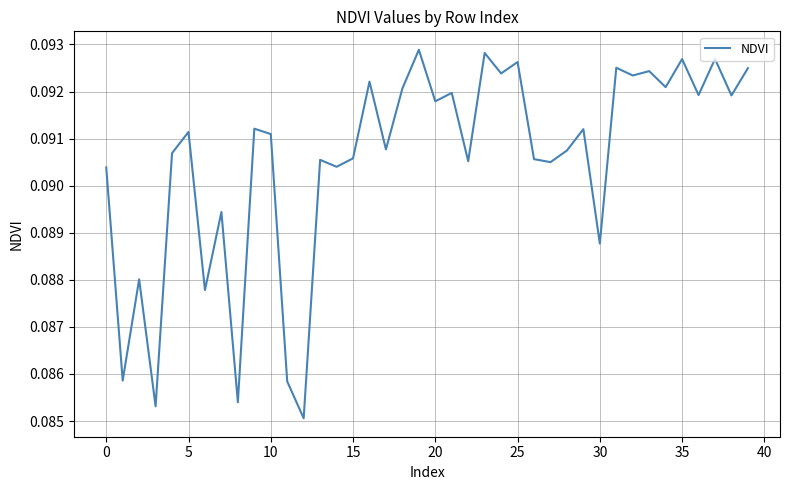

Where is the data nearest to the value 0?

12